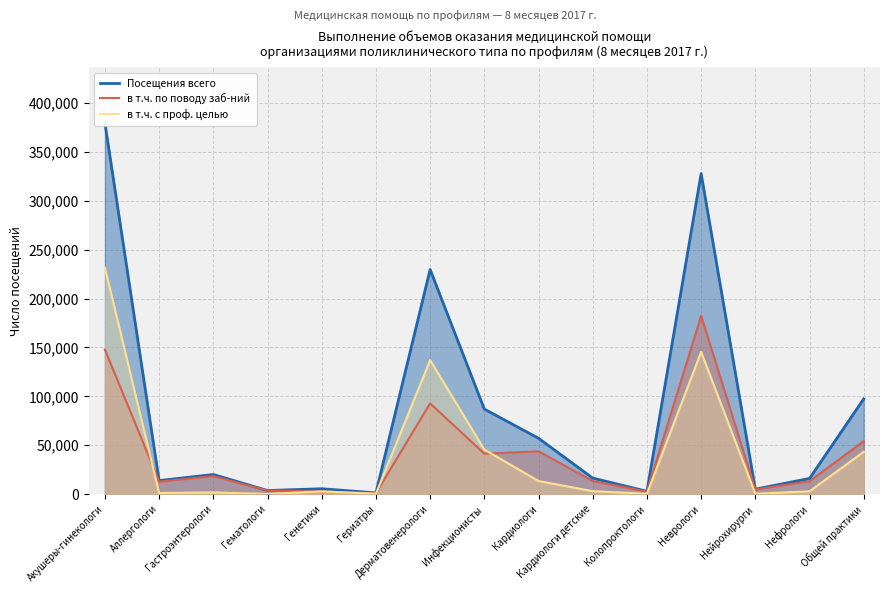

Where do в т.ч. по поводу заб-ний and в т.ч. с проф. целью first cross each other?

Акушеры-гинекологи and Аллергологи